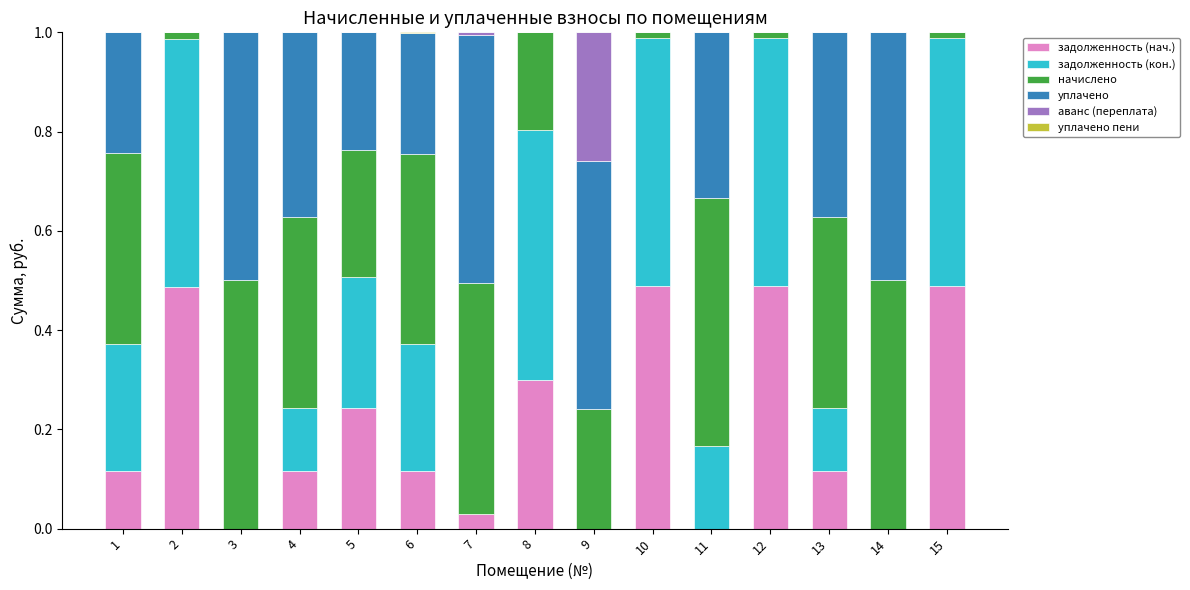

What is the total value across all series at 3?

1.0